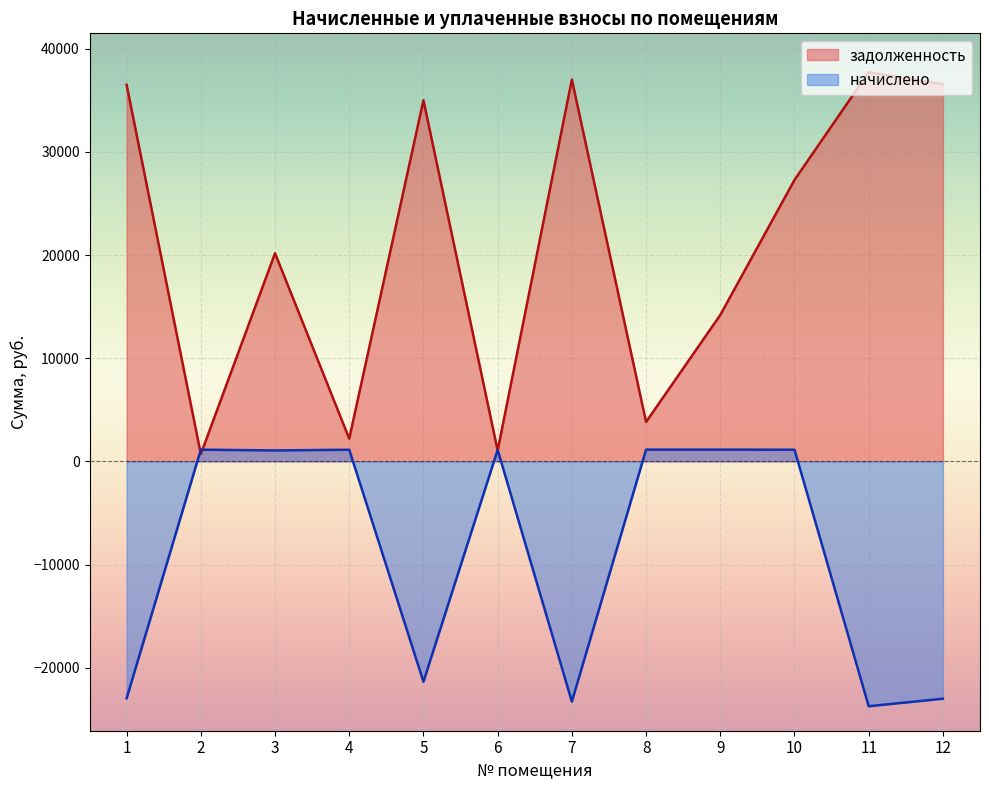

At which label is задолженность closest to 19210?

3